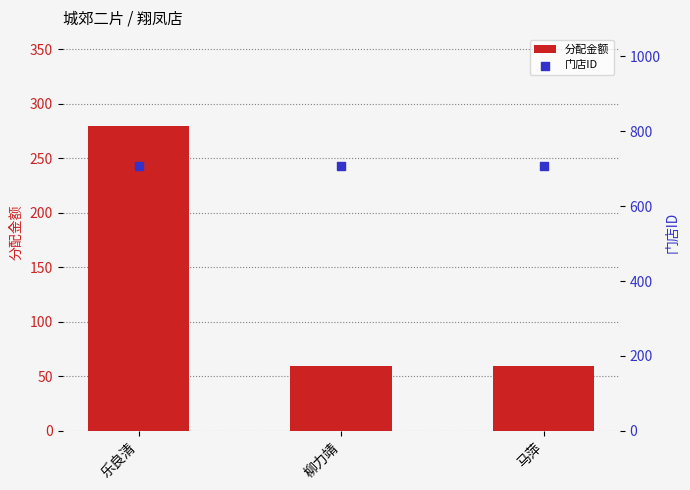

Which series reaches the minimum Y coordinate?

分配金额